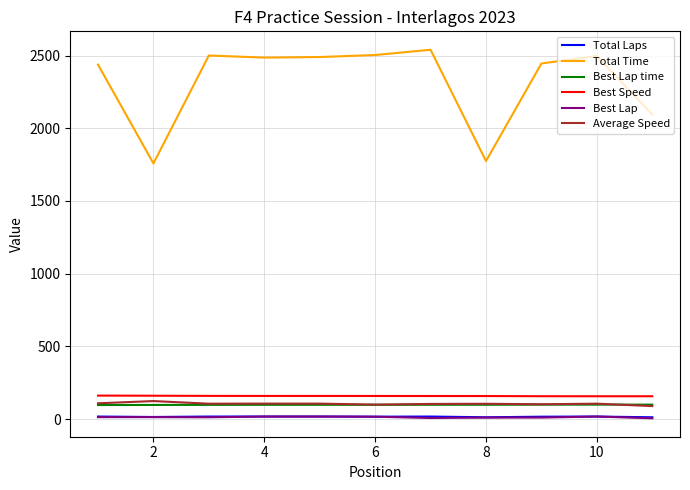

Which series has the largest total across all categories?

Total Time